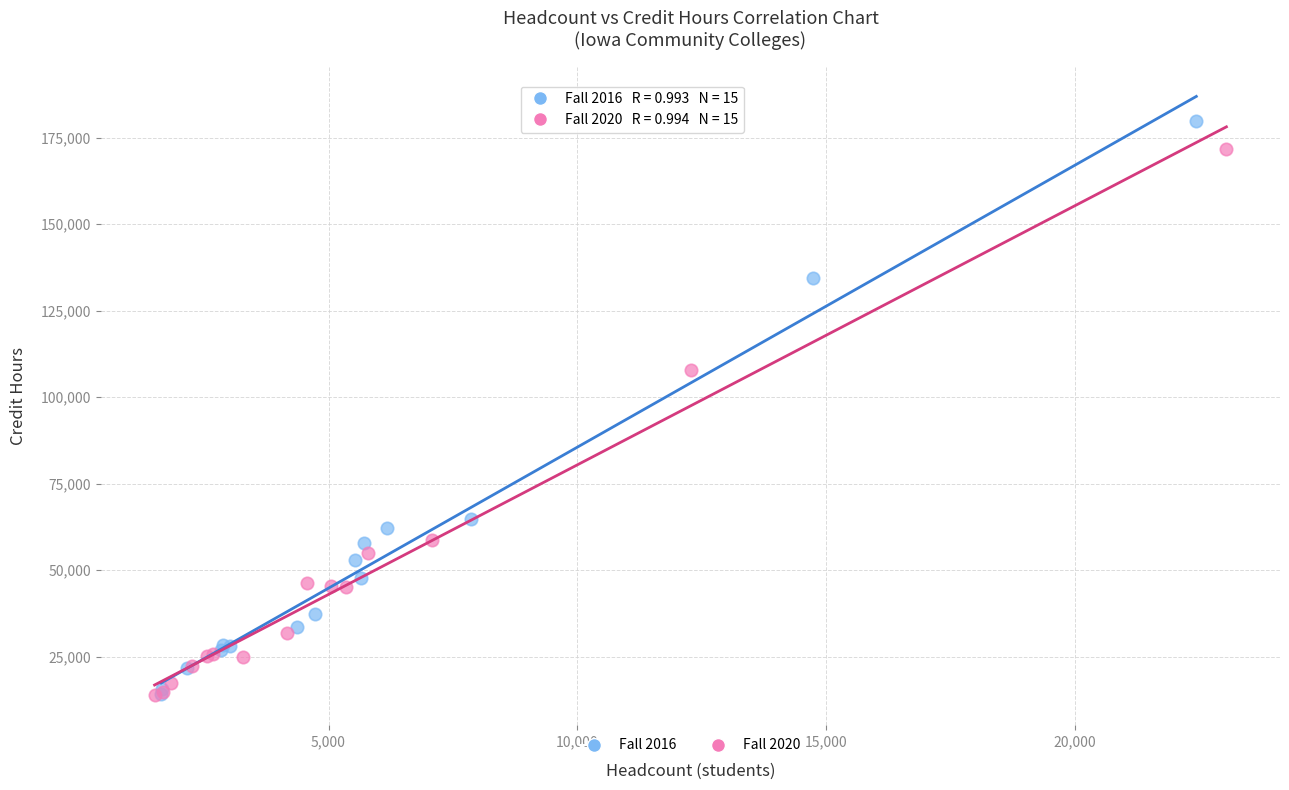

Which series has the widest spread of Y values?

Fall 2016